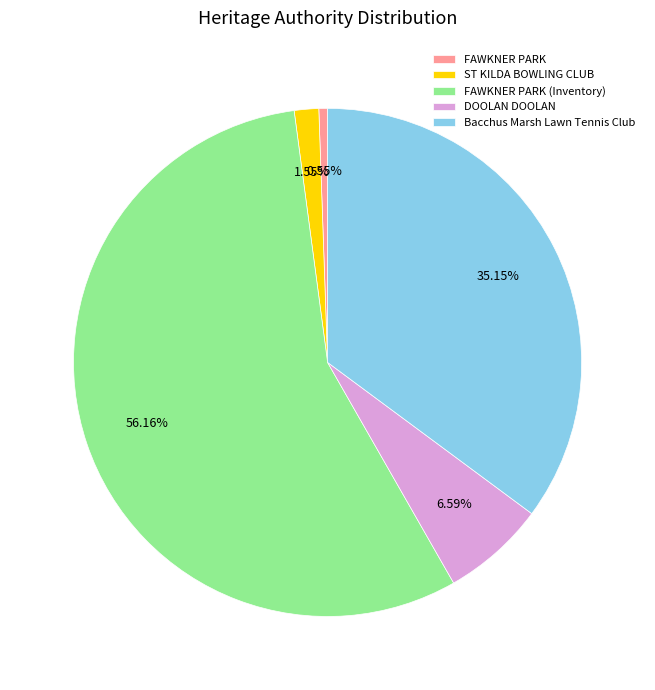

Combined, do ST KILDA BOWLING CLUB and Bacchus Marsh Lawn Tennis Club account for over 50%?

No